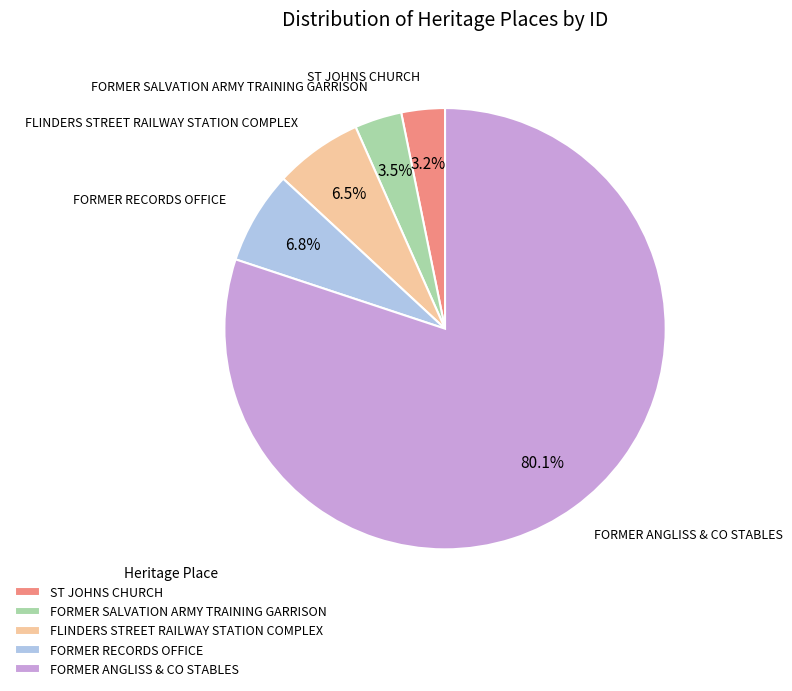

To the nearest percent, what is the difference between the largest and smallest slice percentages?

77%